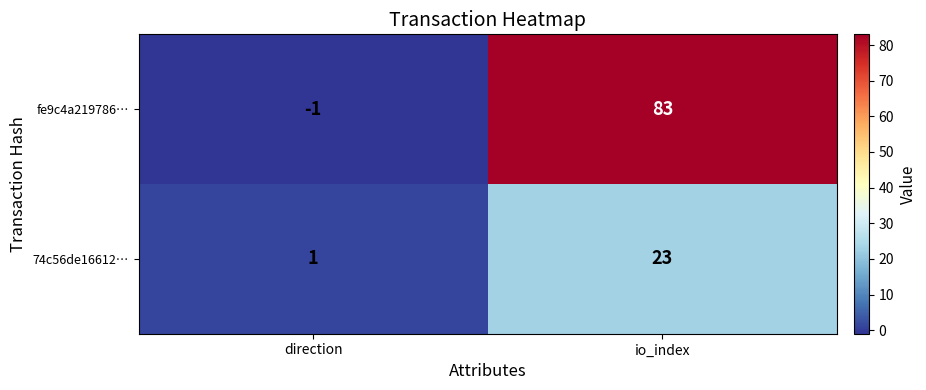

What is the difference between the 74c56de16612… values at direction and io_index?

22